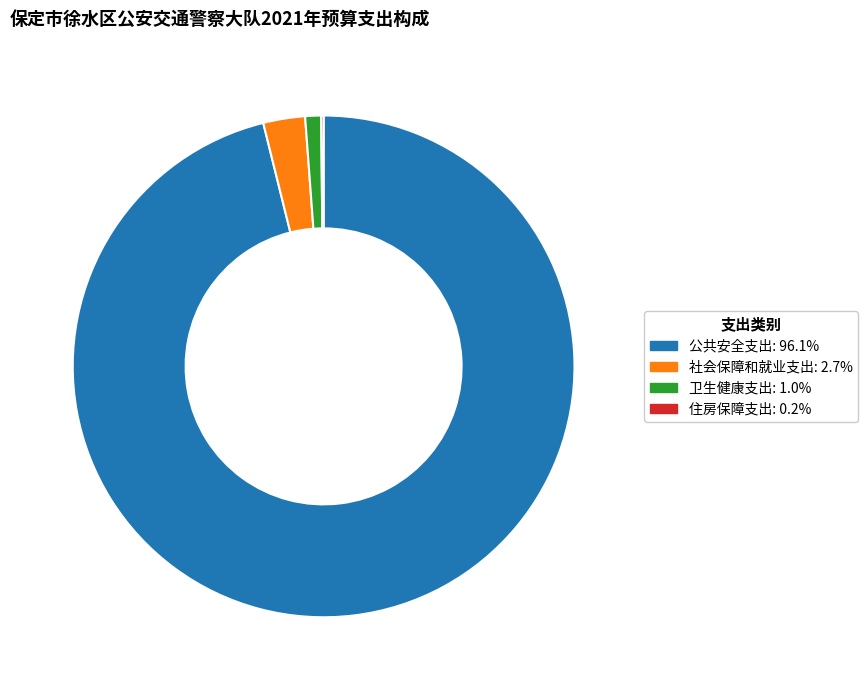

Is the sum of 公共安全支出: 96.1% and 卫生健康支出: 1.0% greater than half?

Yes